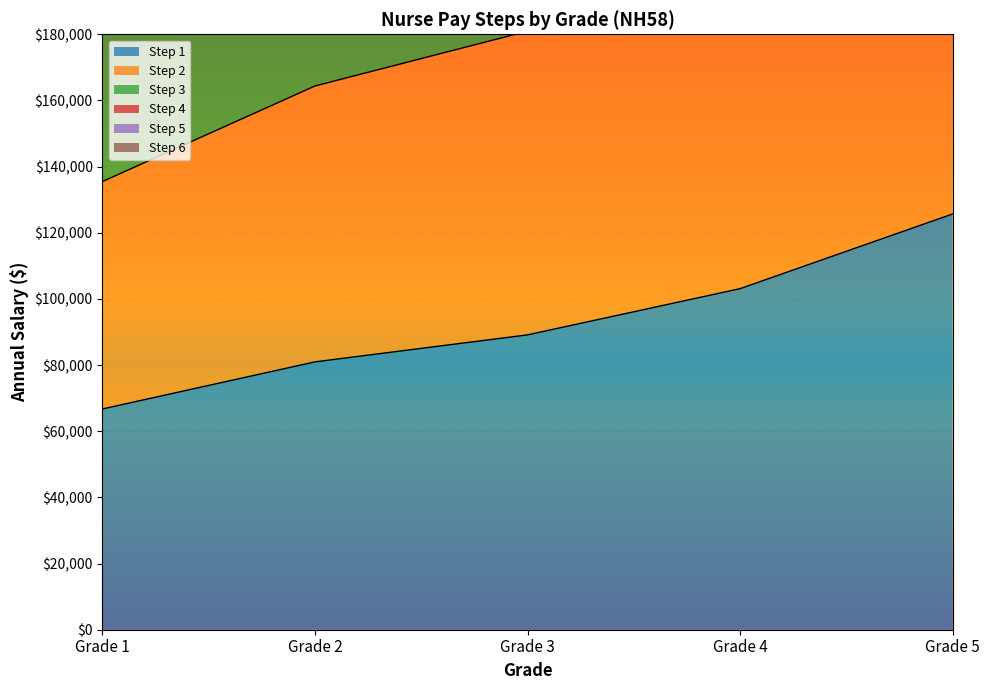

How many Step 3 values are between 429145 and 546465?

3